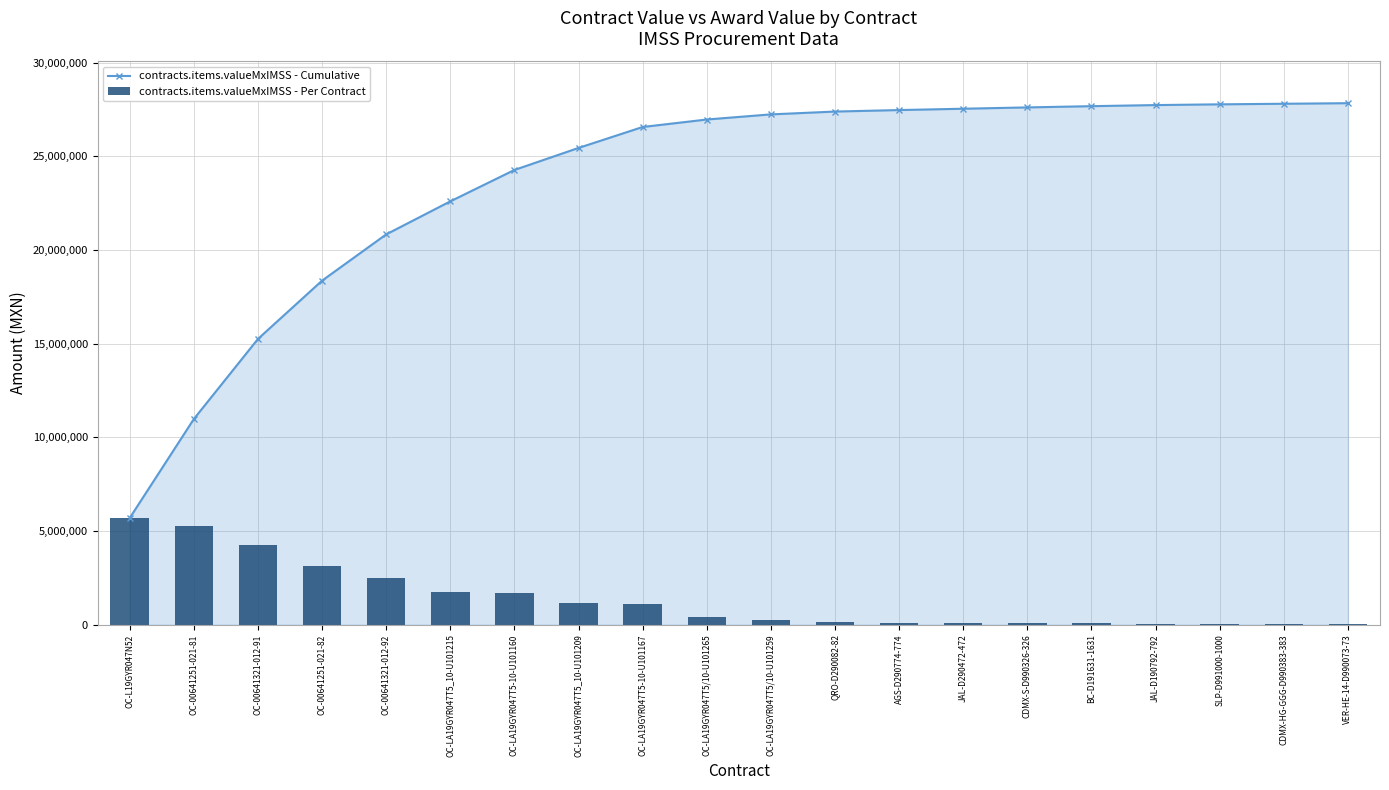

List the labels in order of contracts.items.valueMxIMSS - Cumulative value, smallest first.

OC-L19GYR047N52, OC-00641251-021-81, OC-00641321-012-91, OC-00641251-021-82, OC-00641321-012-92, OC-LA19GYR047T5_10-U101215, OC-LA19GYR047T5-10-U101160, OC-LA19GYR047T5_10-U101209, OC-LA19GYR047T5-10-U101167, OC-LA19GYR047T5/10-U101265, OC-LA19GYR047T5/10-U101259, QRO-D290082-82, AGS-D290774-774, JAL-D290472-472, CDMX-S-D990326-326, BC-D191631-1631, JAL-D190792-792, SLP-D991000-1000, CDMX-HG-GGG-D990383-383, VER-HE-14-D990073-73